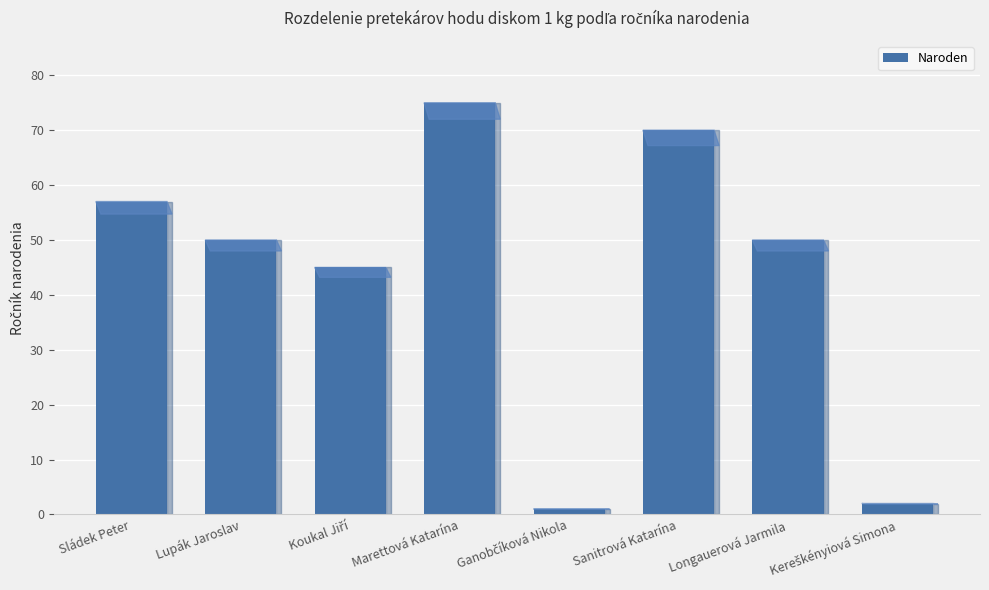

What is the difference between the maximum and minimum values?

74